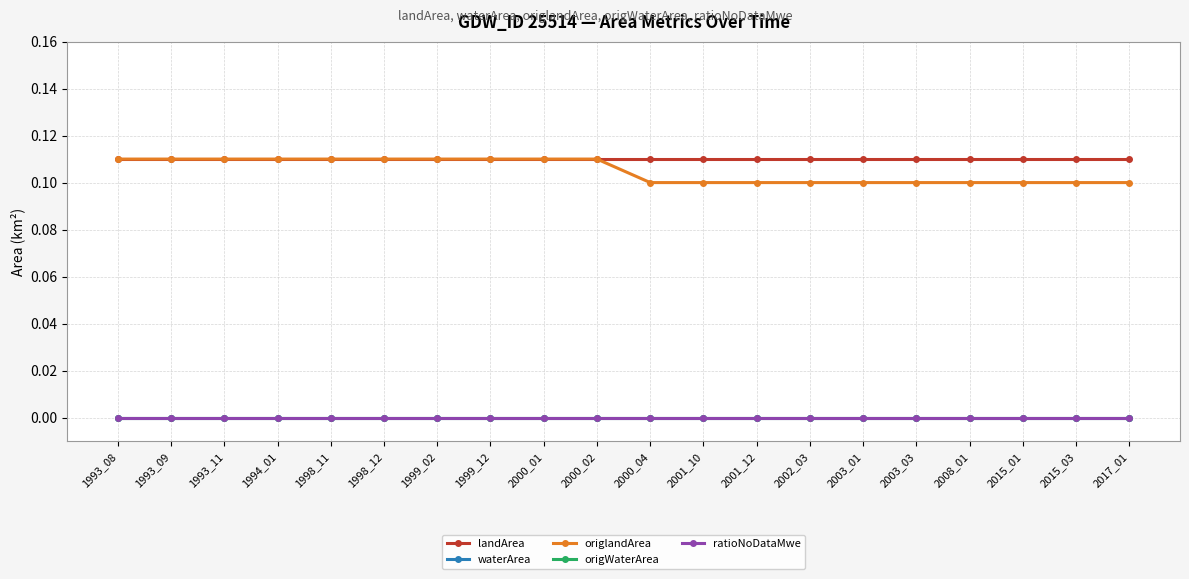

Reading left to right, list all the values displayed in this chart.

landArea: 1993_08=0.1	1993_09=0.1	1993_11=0.1	1994_01=0.1	1998_11=0.1	1998_12=0.1	1999_02=0.1	1999_12=0.1	2000_01=0.1	2000_02=0.1	2000_04=0.1	2001_10=0.1	2001_12=0.1	2002_03=0.1	2003_01=0.1	2003_03=0.1	2008_01=0.1	2015_01=0.1	2015_03=0.1	2017_01=0.1
waterArea: 1993_08=0.0	1993_09=0.0	1993_11=0.0	1994_01=0.0	1998_11=0.0	1998_12=0.0	1999_02=0.0	1999_12=0.0	2000_01=0.0	2000_02=0.0	2000_04=0.0	2001_10=0.0	2001_12=0.0	2002_03=0.0	2003_01=0.0	2003_03=0.0	2008_01=0.0	2015_01=0.0	2015_03=0.0	2017_01=0.0
origlandArea: 1993_08=0.1	1993_09=0.1	1993_11=0.1	1994_01=0.1	1998_11=0.1	1998_12=0.1	1999_02=0.1	1999_12=0.1	2000_01=0.1	2000_02=0.1	2000_04=0.1	2001_10=0.1	2001_12=0.1	2002_03=0.1	2003_01=0.1	2003_03=0.1	2008_01=0.1	2015_01=0.1	2015_03=0.1	2017_01=0.1
origWaterArea: 1993_08=0.0	1993_09=0.0	1993_11=0.0	1994_01=0.0	1998_11=0.0	1998_12=0.0	1999_02=0.0	1999_12=0.0	2000_01=0.0	2000_02=0.0	2000_04=0.0	2001_10=0.0	2001_12=0.0	2002_03=0.0	2003_01=0.0	2003_03=0.0	2008_01=0.0	2015_01=0.0	2015_03=0.0	2017_01=0.0
ratioNoDataMwe: 1993_08=0.0	1993_09=0.0	1993_11=0.0	1994_01=0.0	1998_11=0.0	1998_12=0.0	1999_02=0.0	1999_12=0.0	2000_01=0.0	2000_02=0.0	2000_04=0.0	2001_10=0.0	2001_12=0.0	2002_03=0.0	2003_01=0.0	2003_03=0.0	2008_01=0.0	2015_01=0.0	2015_03=0.0	2017_01=0.0